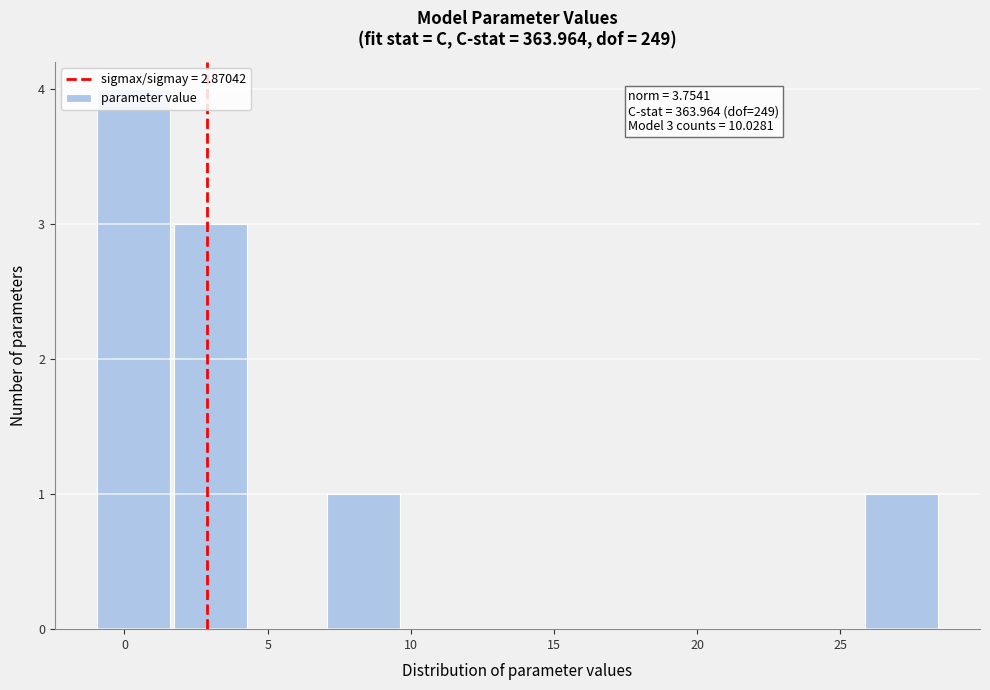

Over which range of the x-axis is the bar tallest?

-1.0 to 1.5